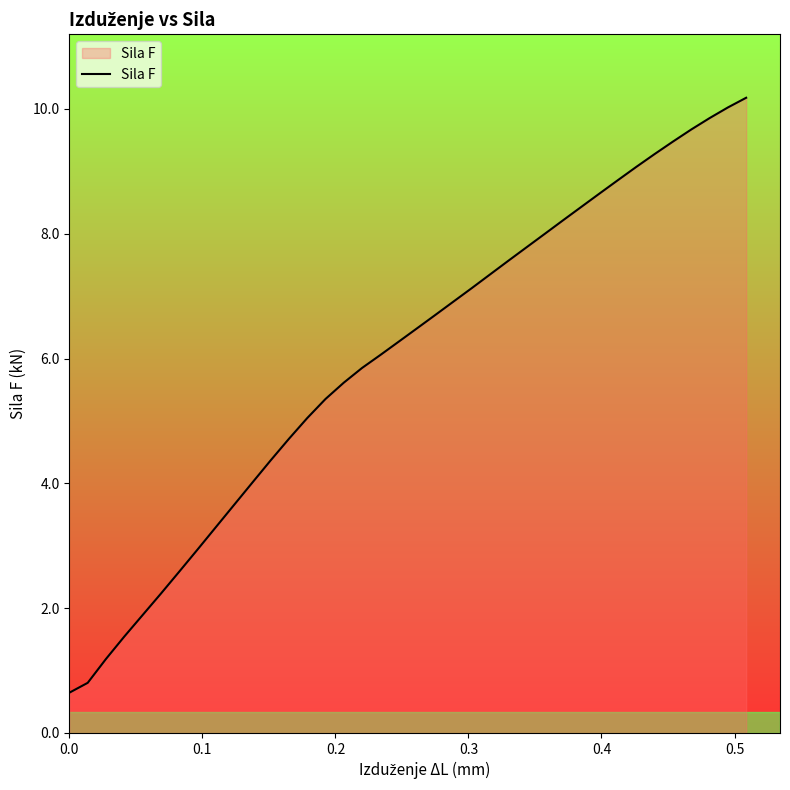

Count the number of values greater than 6.

21